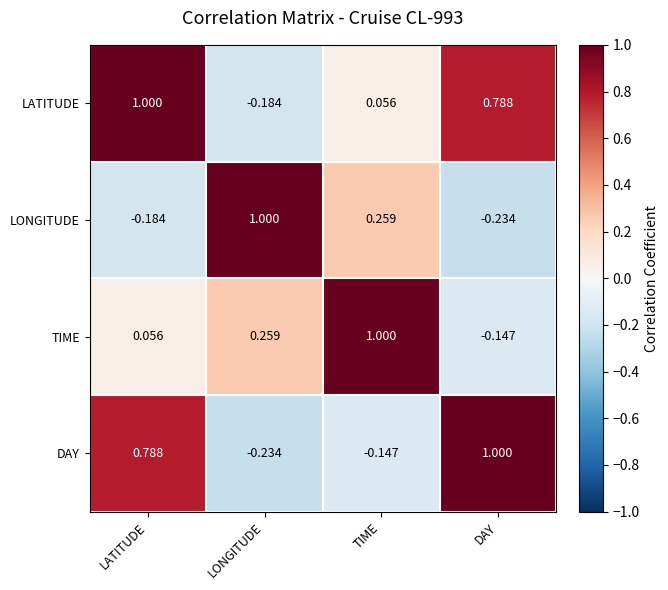

How many positive values does the LONGITUDE series have?

2